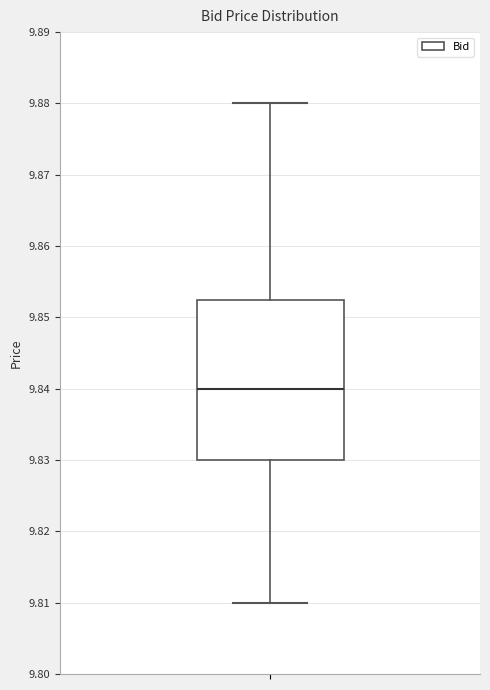

Transcribe this box plot: give where the median line is, the range the box spans, and where the two whiskers end, as read against the y-axis. The values are not printed on the chart, so give them approximately, as read against the axis.

median 9.840, box 9.830 to 9.853, whiskers 9.810 to 9.880